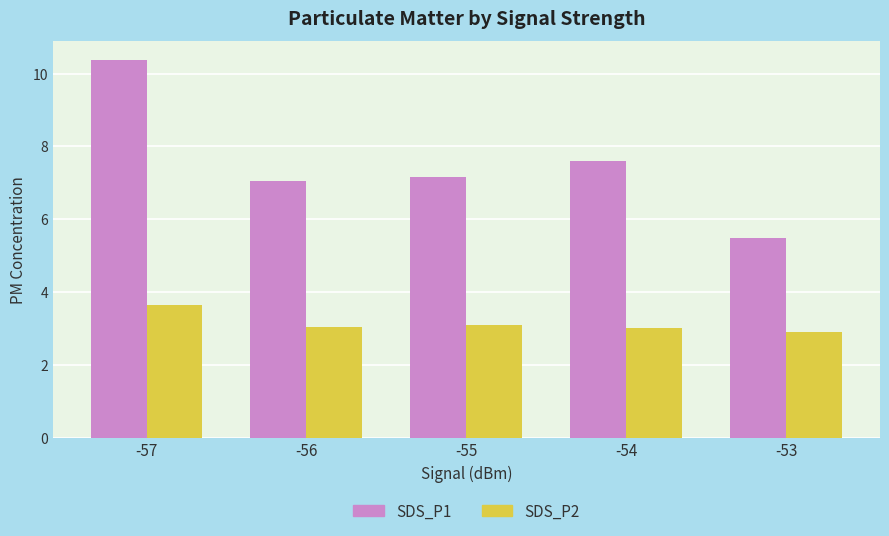

What is the approximate value of SDS_P1 at -53?

5.5